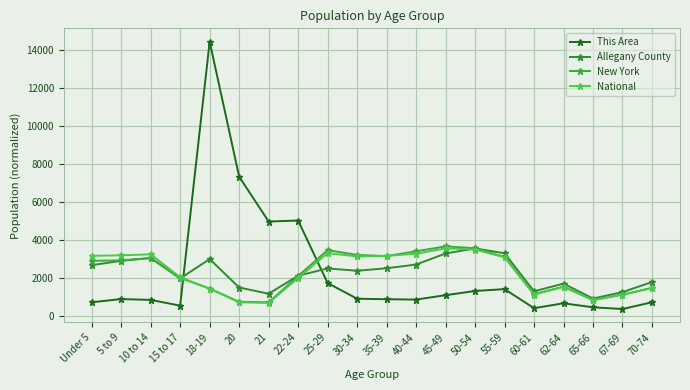

What is the total value across all series at 35-39?

9678.7